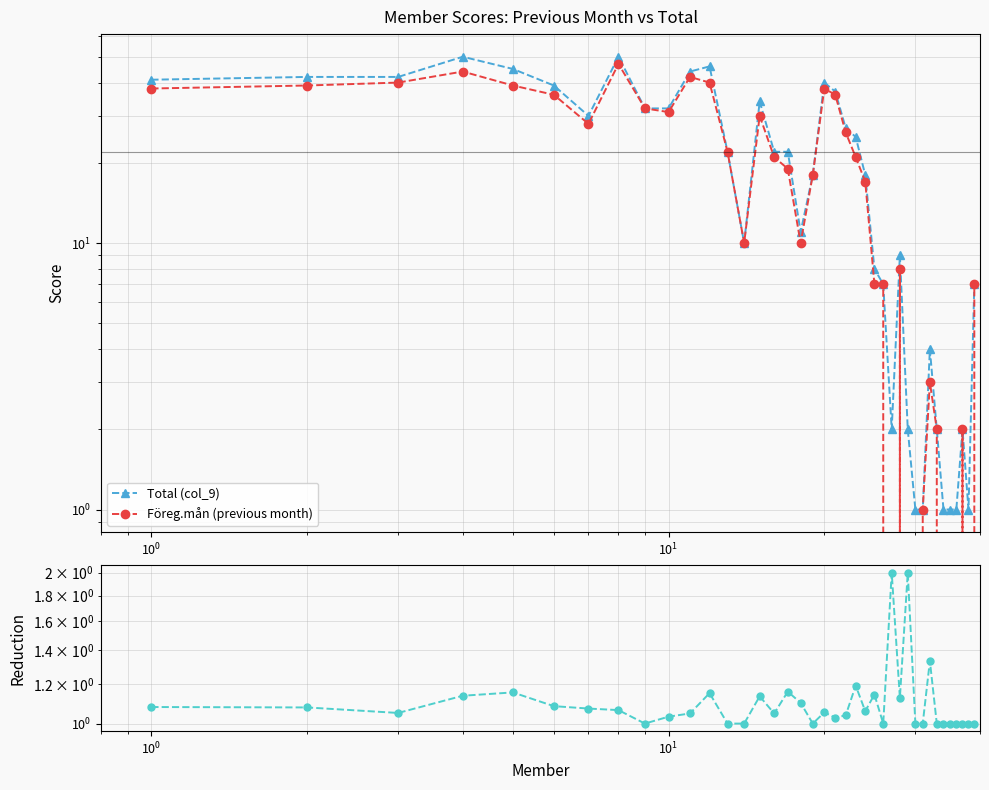

Count the number of categories in the chart.

39